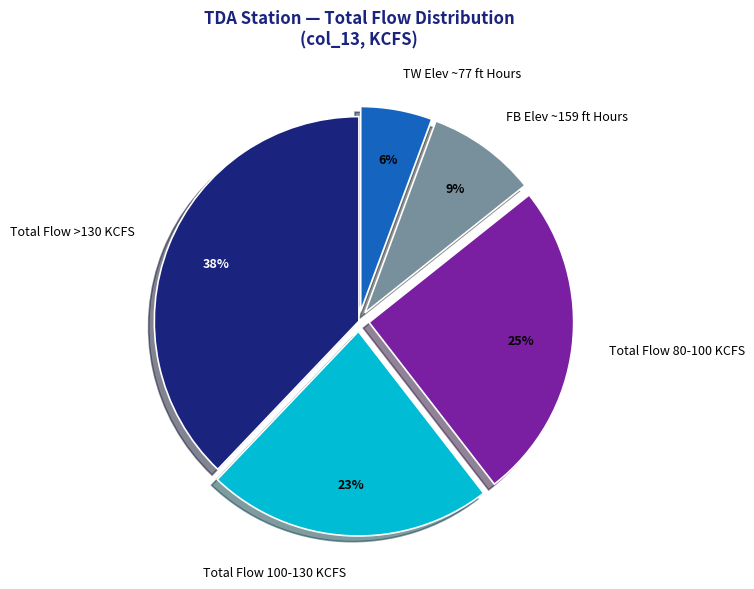

Rank the categories by value from lowest to highest.

TW Elev ~77 ft Hours, FB Elev ~159 ft Hours, Total Flow 100-130 KCFS, Total Flow 80-100 KCFS, Total Flow >130 KCFS